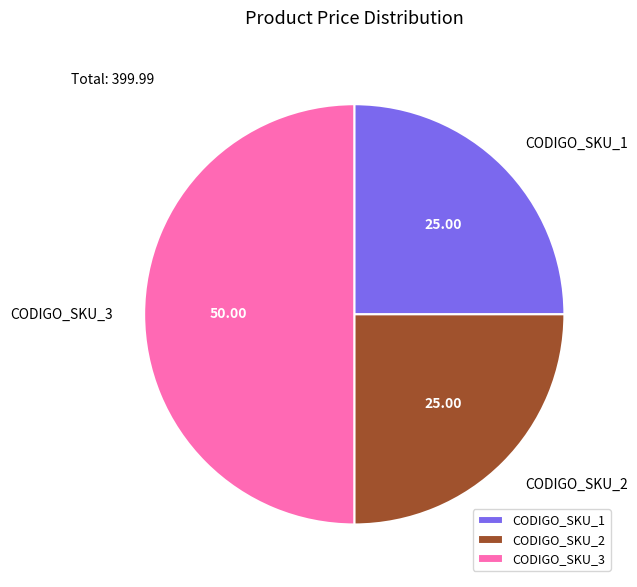

Is the sum of CODIGO_SKU_2 and CODIGO_SKU_3 greater than half?

Yes